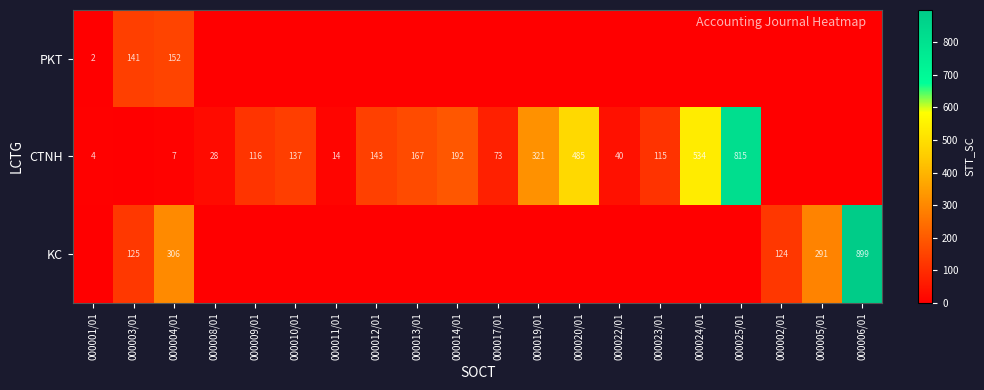

True or false: CTNH has a value of 303 at 000024/01.

False